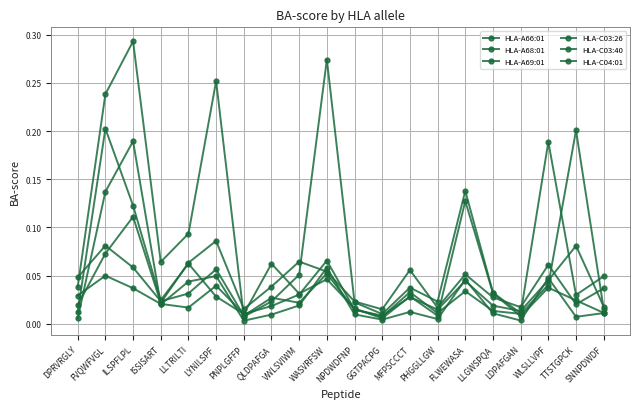

Which category has the lowest value in the HLA-C03:26 series?

PNPLGFFP